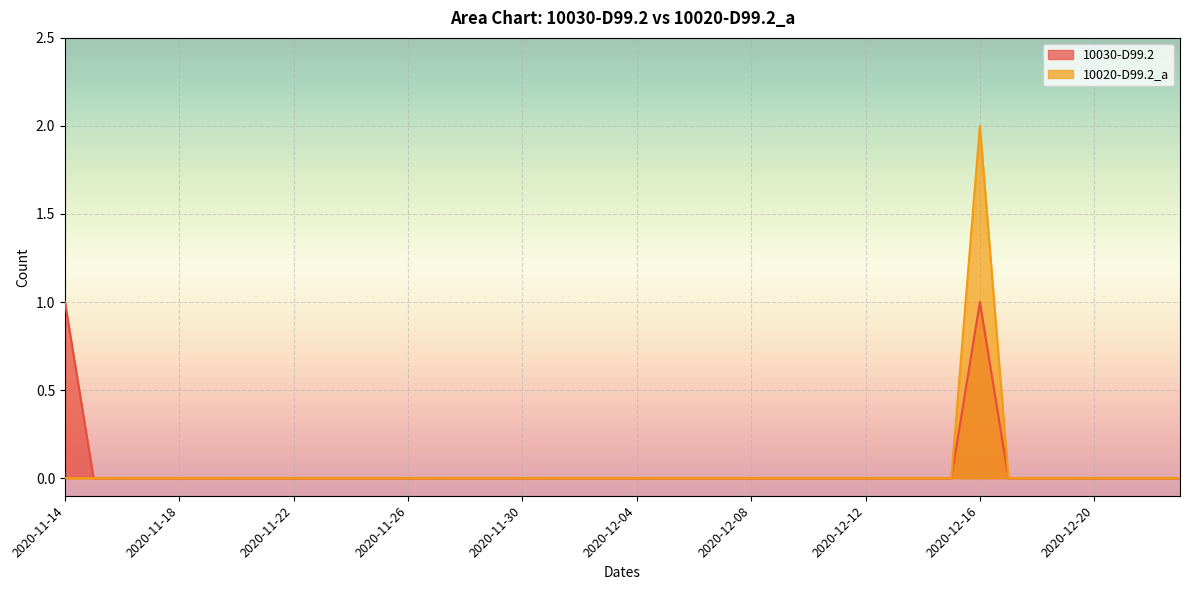

In 10030-D99.2, how many points are higher than both neighbors (excluding endpoints)?

1